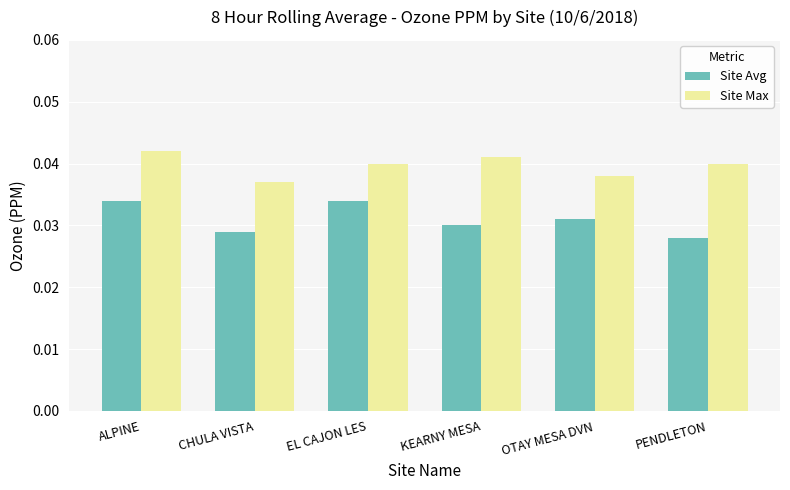

What is the label of the 4th bar from the left?

KEARNY MESA